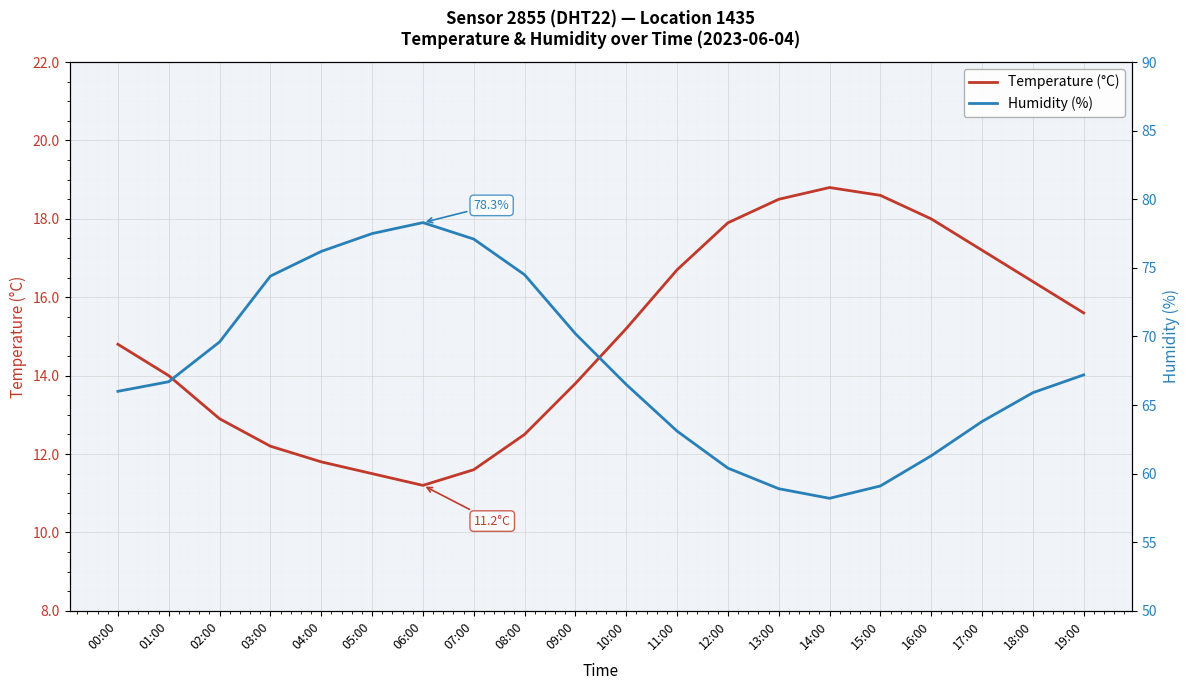

What are all the series names shown in the legend?

Temperature (°C), Humidity (%)